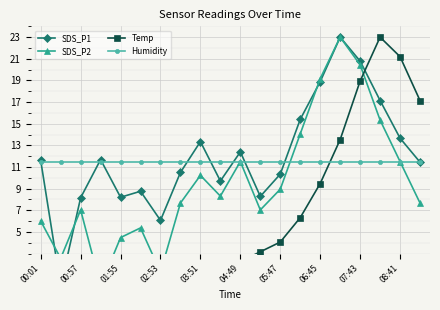

Is it true that Temp equals 0.5 at 04:49?

True